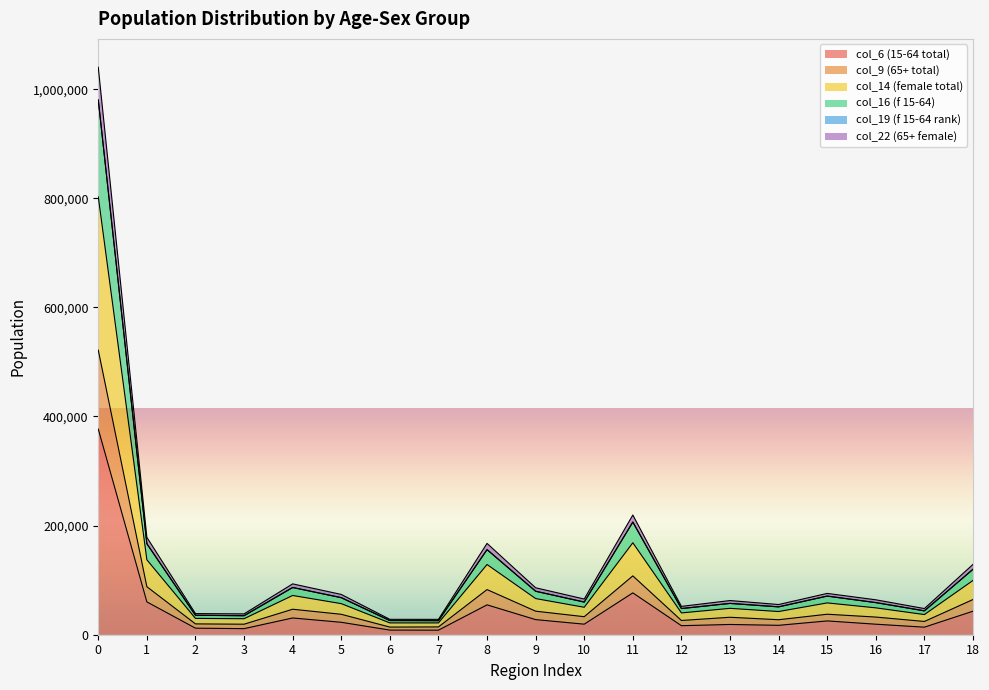

Does the chart display data point markers on the line(s)?

No